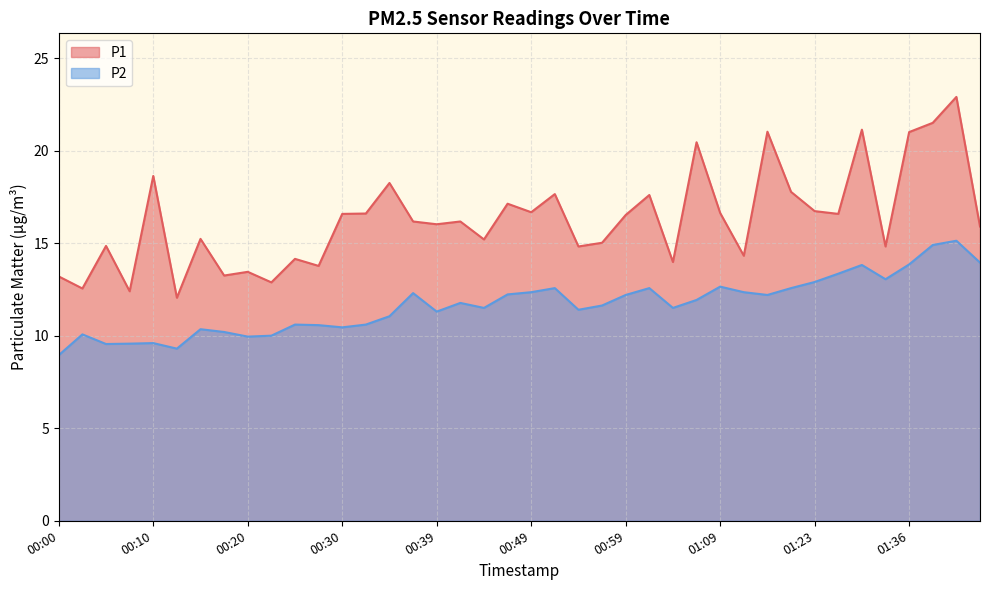

What is the total value across all series at 01:09?

29.3